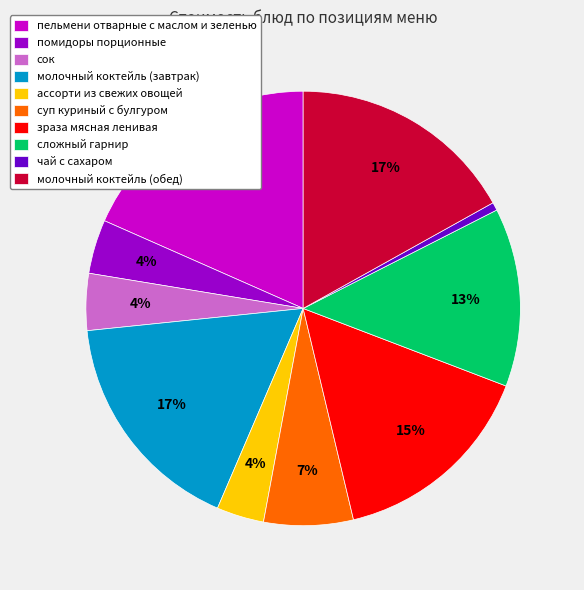

To the nearest percent, what percentage of the pie is суп куриный с булгуром?

7%